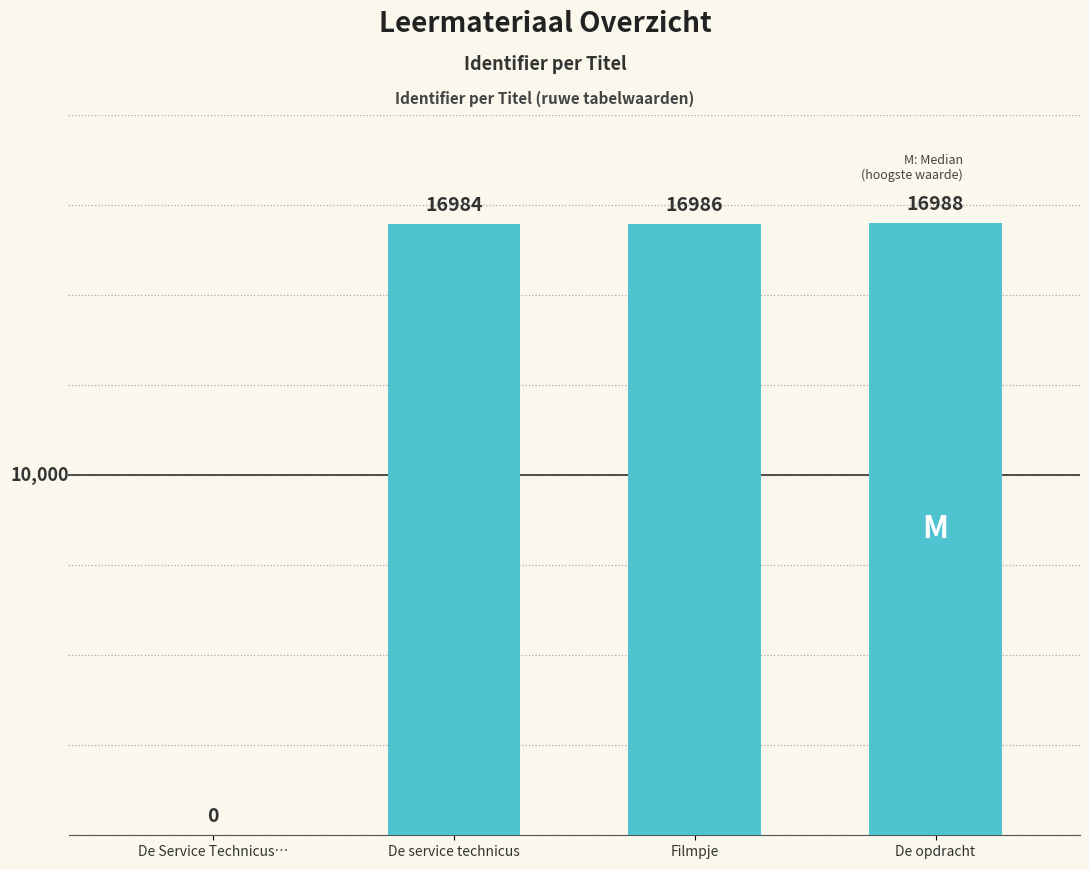

Read the value at Filmpje, to the nearest 100.

17000